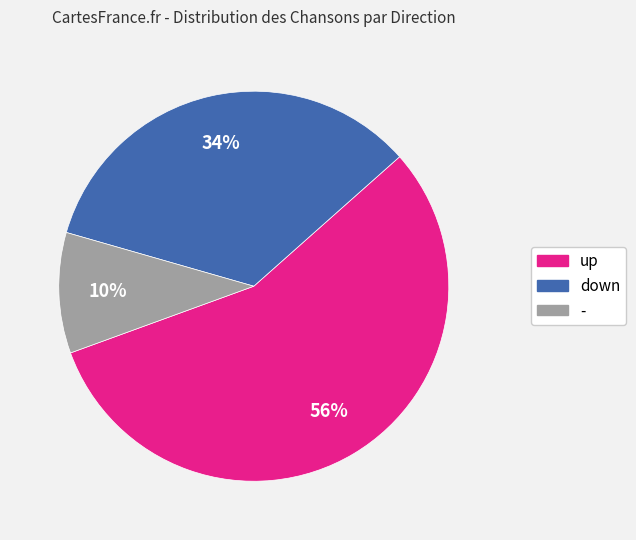

To the nearest percent, what is the difference between the largest and smallest slice percentages?

46%